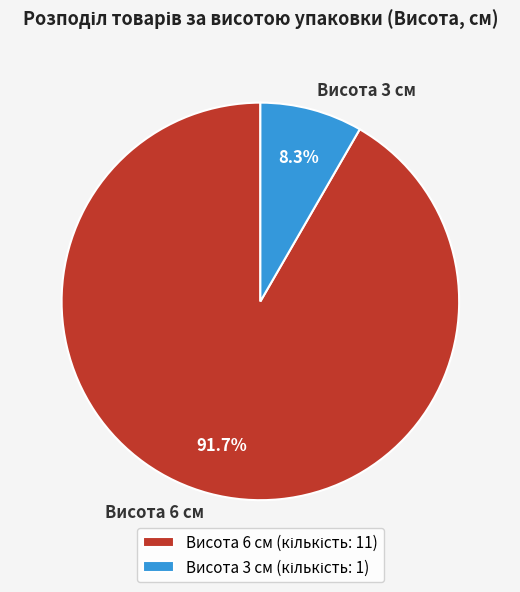

Do Висота 3 см and Висота 6 см together represent more than half of the pie?

Yes